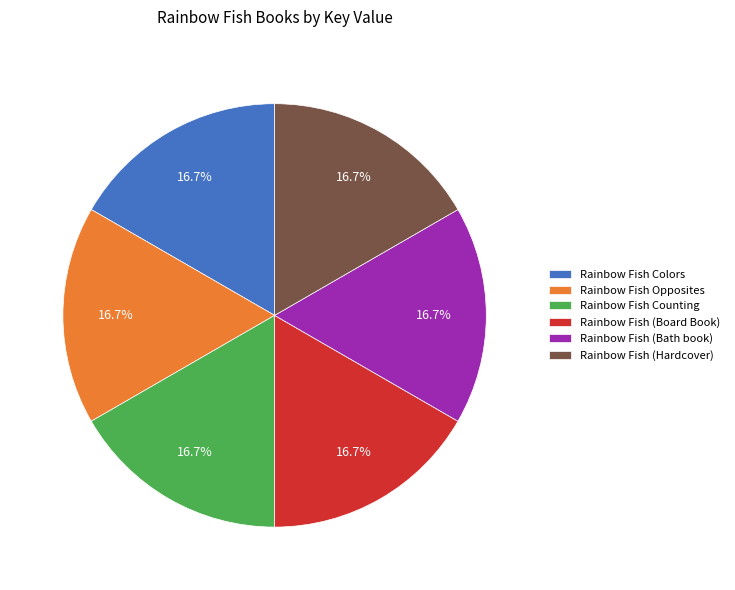

The Rainbow Fish Colors slice represents 5% of the pie. True or false?

False